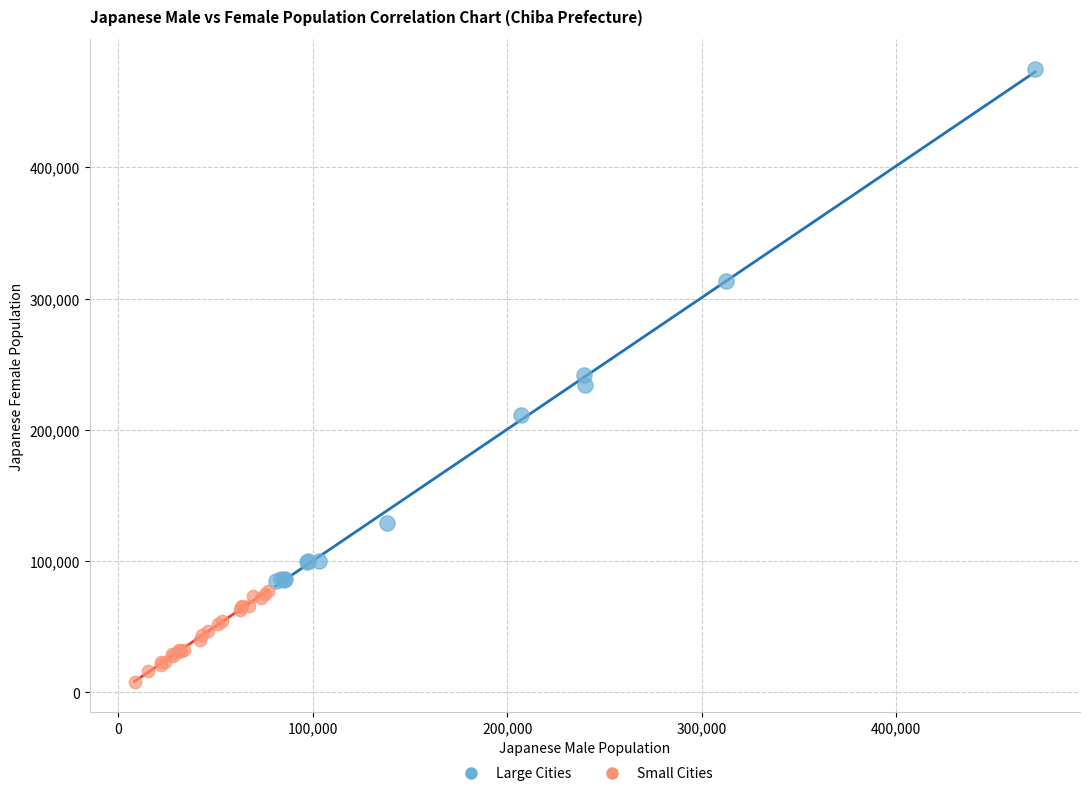

Which series reaches the maximum Y coordinate?

Large Cities